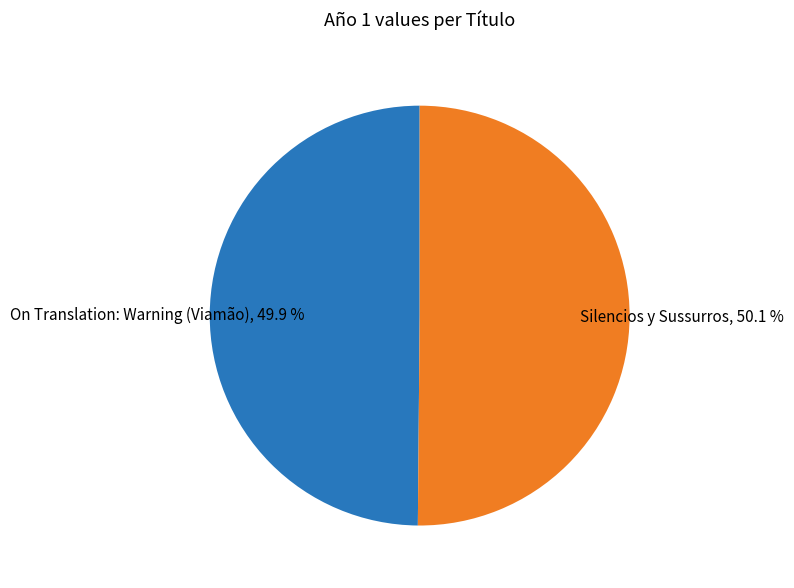

The Silencios y Sussurros slice represents 36% of the pie. True or false?

False